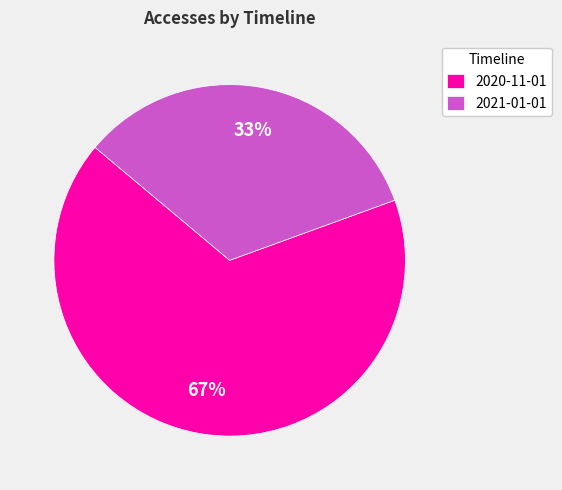

Is 2020-11-01 the majority of the pie?

Yes